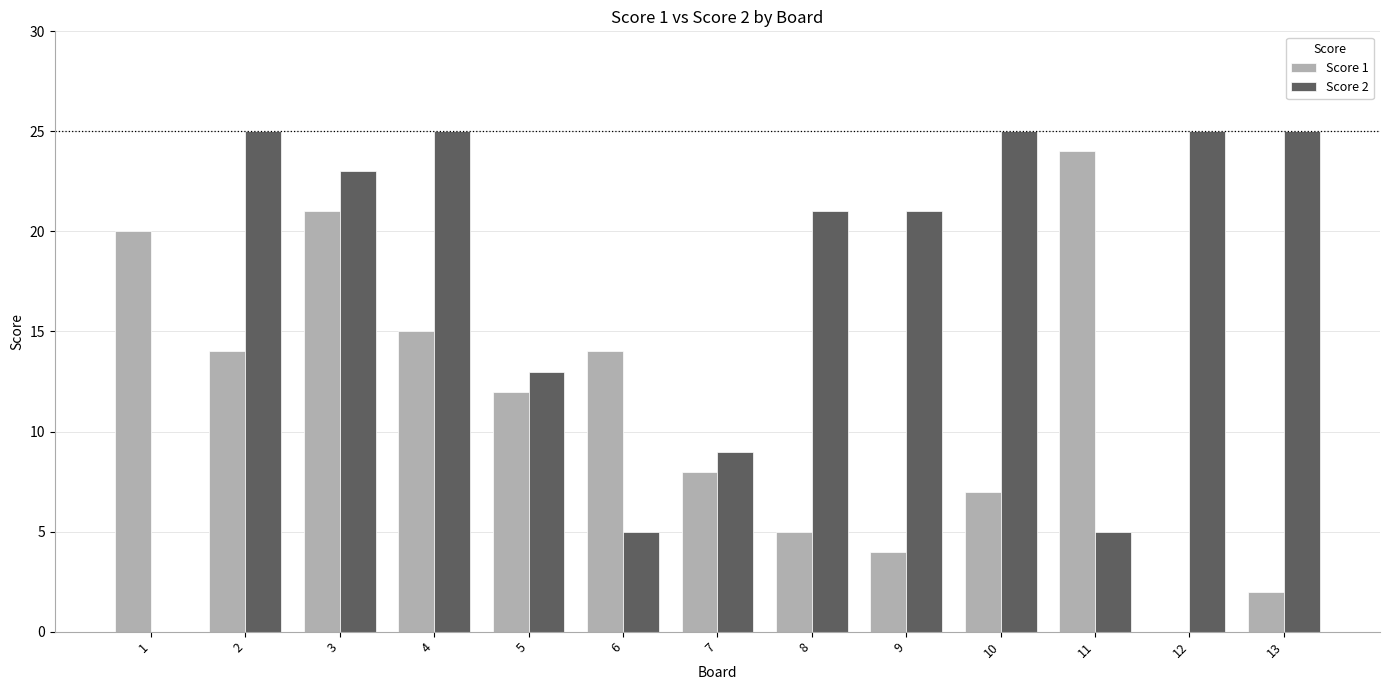

Reading right to left, what are all the values shown in this chart?

Score 1: 13=2	12=0	11=24	10=7	9=4	8=5	7=8	6=14	5=12	4=15	3=21	2=14	1=20
Score 2: 13=25	12=25	11=5	10=25	9=21	8=21	7=9	6=5	5=13	4=25	3=23	2=25	1=0